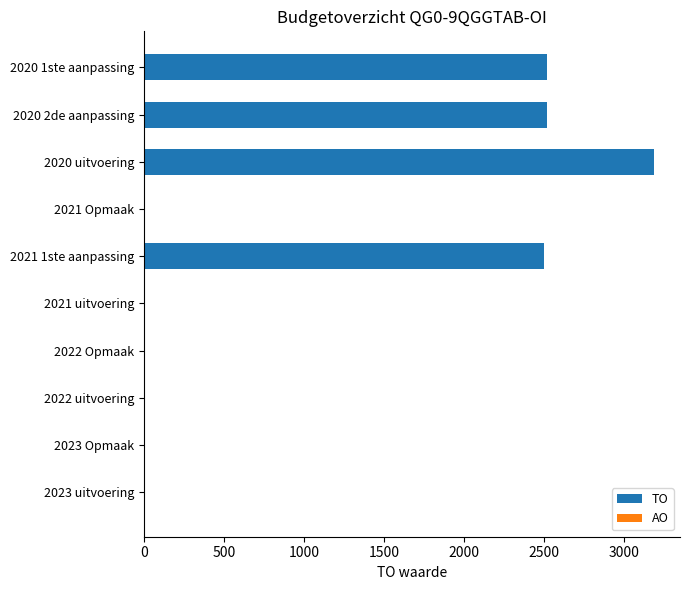

Approximately how many times larger is the value at 2021 1ste aanpassing compared to 2020 uitvoering?

0.8